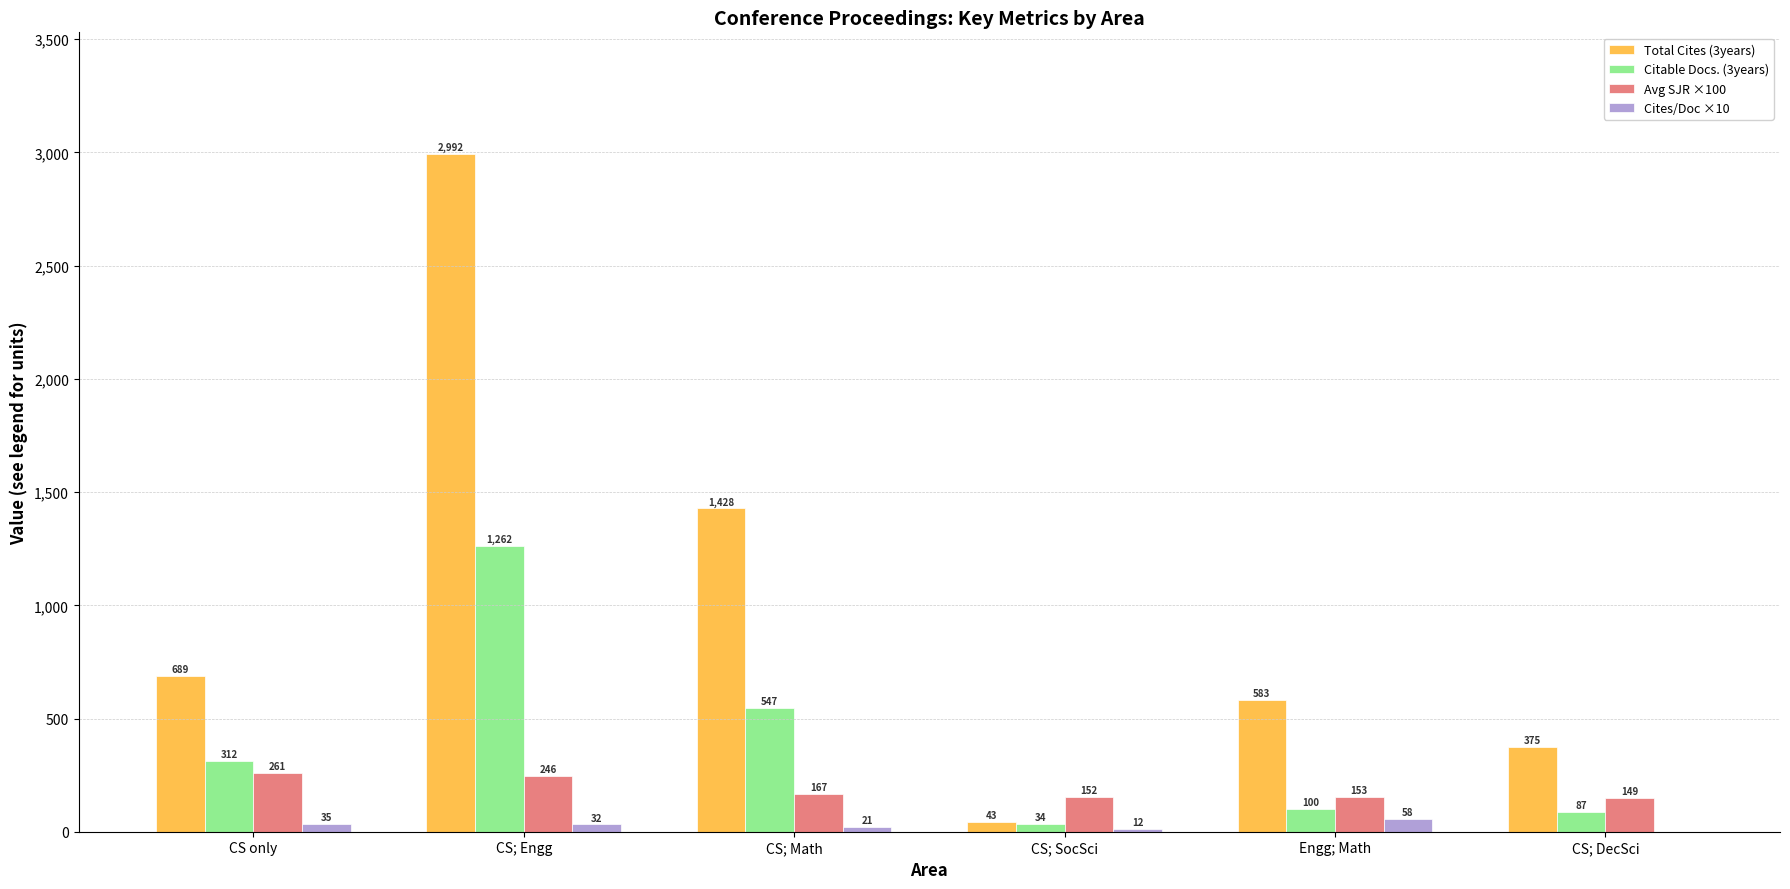

Between CS; Math and CS; DecSci, which series saw the biggest shift?

Total Cites (3years)